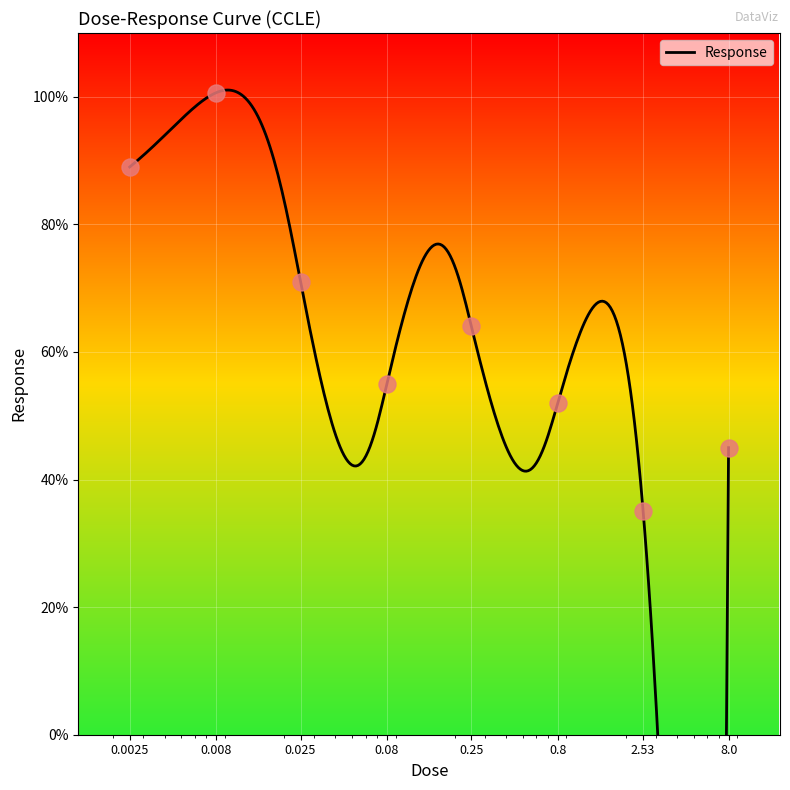

Which has a higher value, 0.25 or 0.8?

0.25